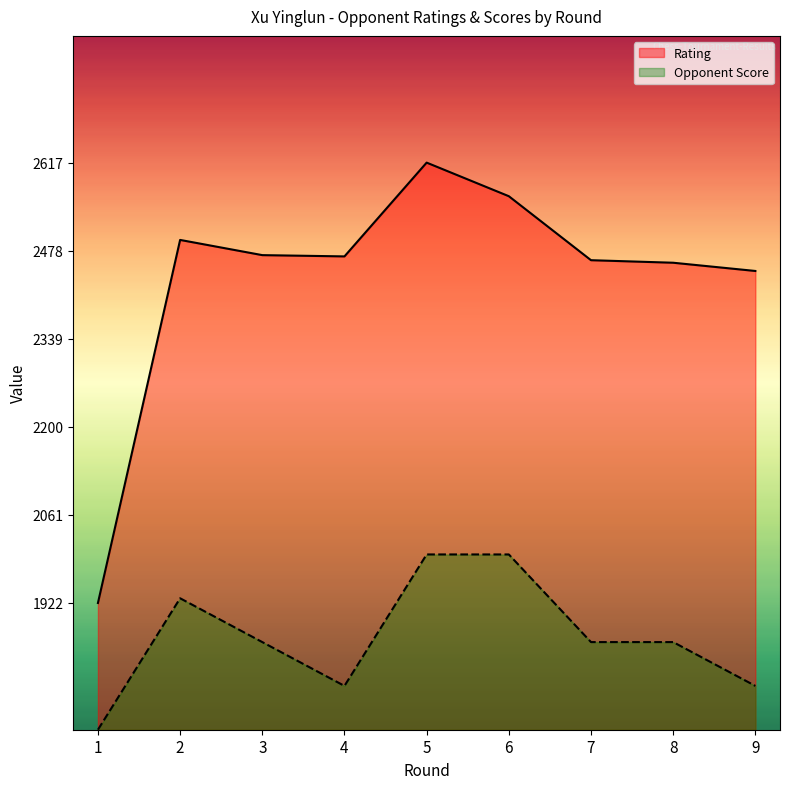

Reading left to right, list all the values displayed in this chart.

Rating: 1922.0	2495.0	2471.0	2469.0	2617.0	2564.0	2463.0	2459.0	2446.0
Opponent Score: 1722.0	1929.5	1860.3	1791.2	1998.6	1998.6	1860.3	1860.3	1791.2